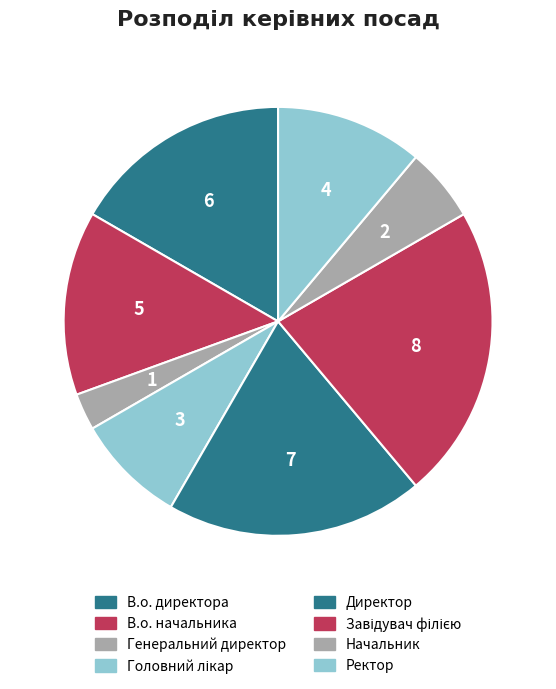

Which slice is the largest?

Завідувач філією